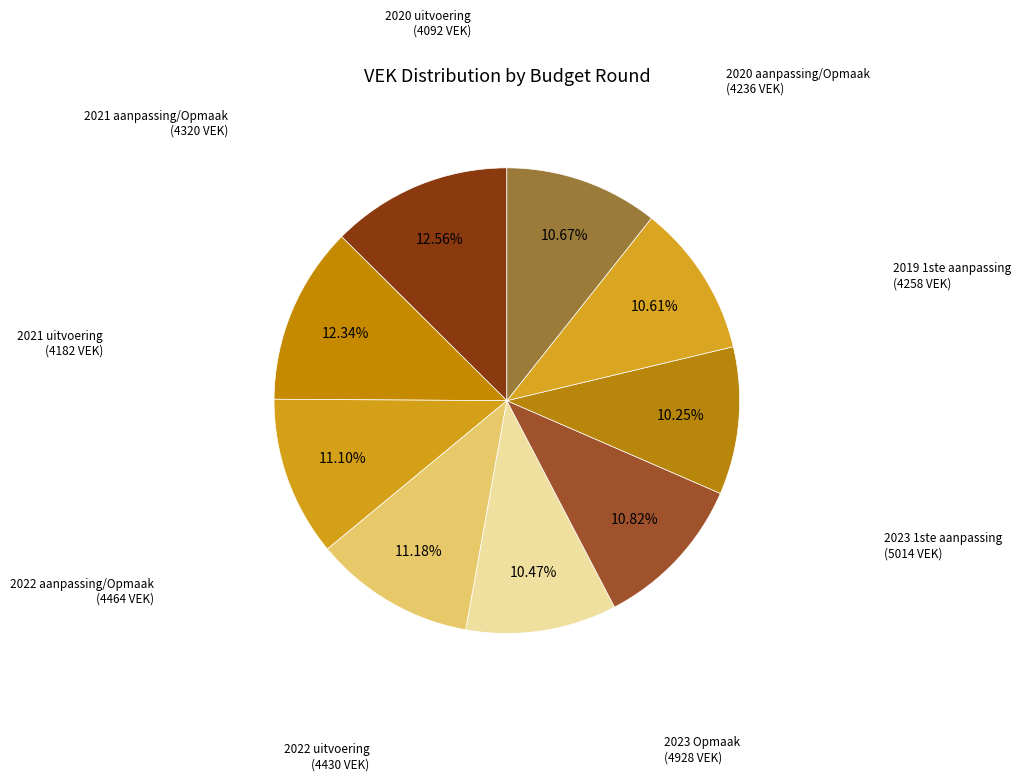

How many slices are in this pie chart?

9